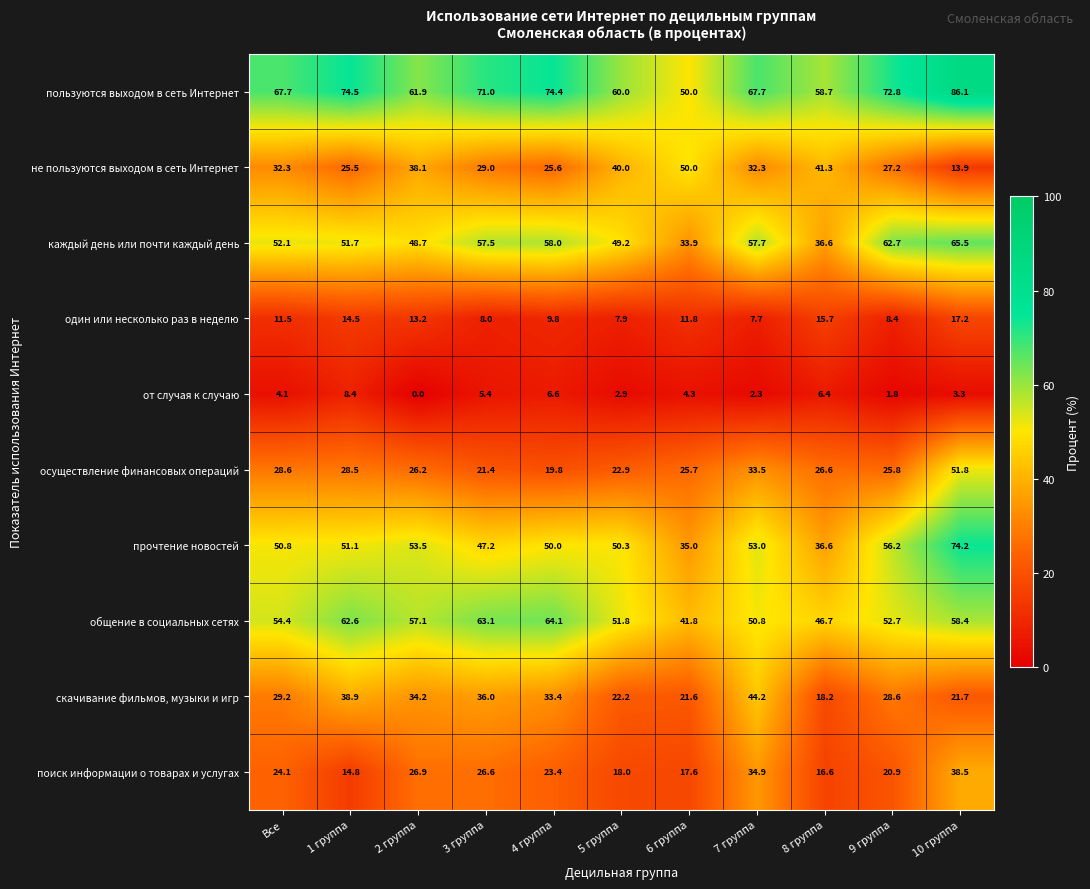

Between 5 группа and 7 группа, which series saw the biggest shift?

скачивание фильмов, музыки и игр